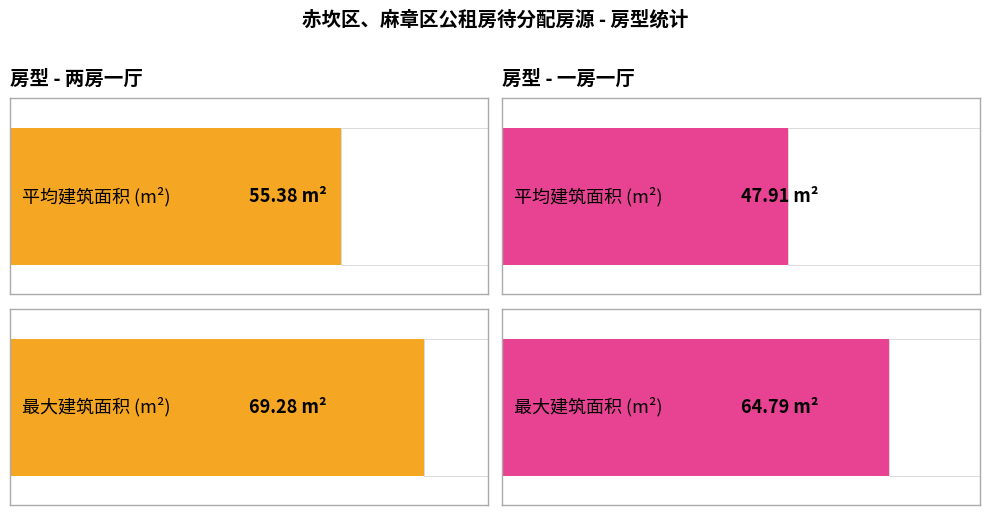

Rank the series by their maximum value, from highest to lowest.

两房一厅, 一房一厅